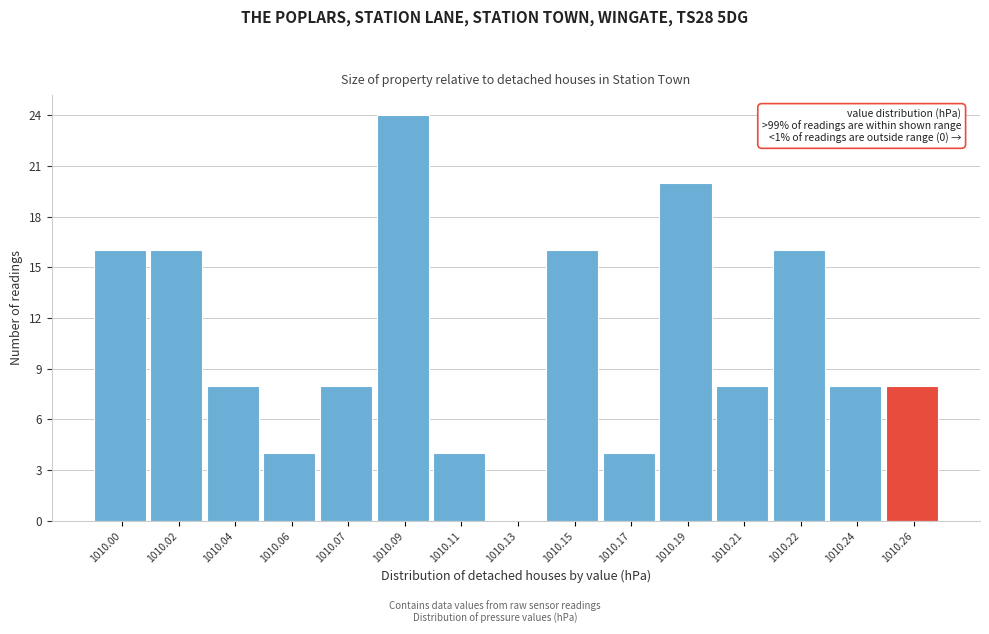

Reading left to right, what are all the values shown in this chart?

1010.00=16	1010.02=16	1010.04=8	1010.06=4	1010.07=8	1010.09=24	1010.11=4	1010.13=0	1010.15=16	1010.17=4	1010.19=20	1010.21=8	1010.22=16	1010.24=8	1010.26=8